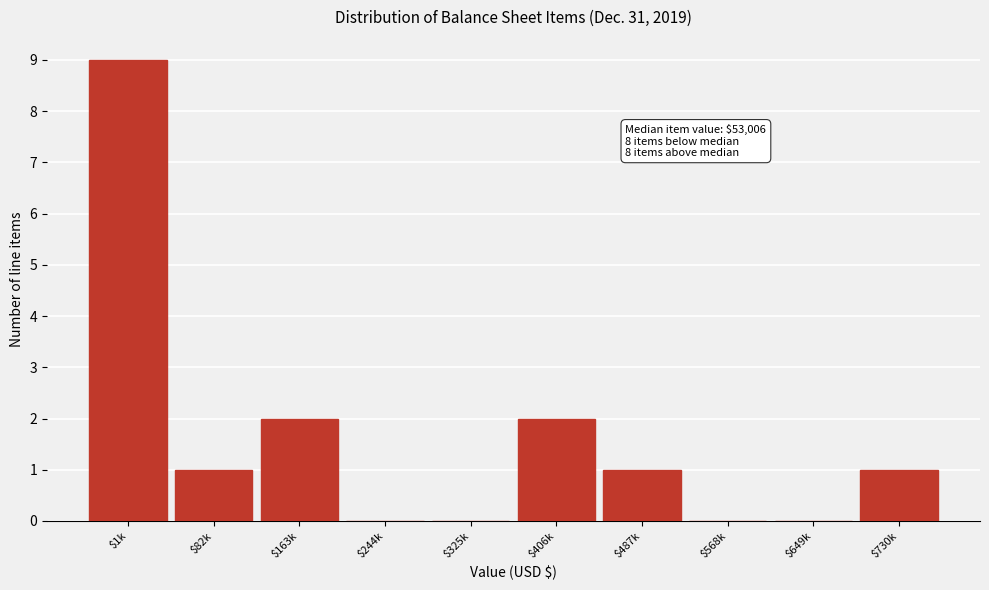

Which label corresponds to the largest value in the chart?

$1k